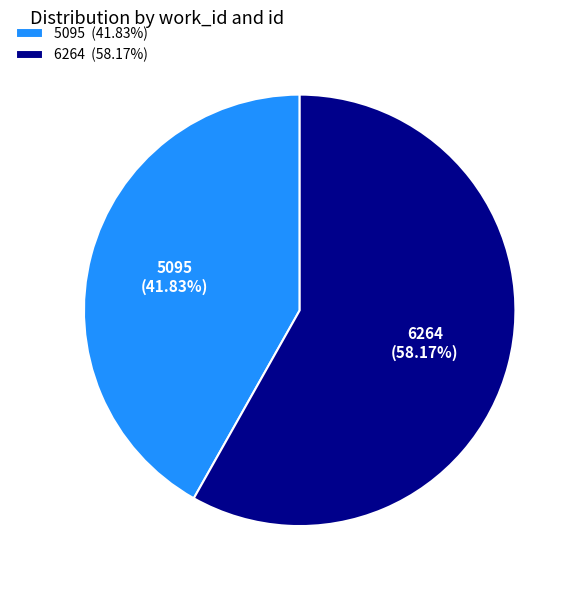

Which has a higher value, 5095 or 6264?

6264